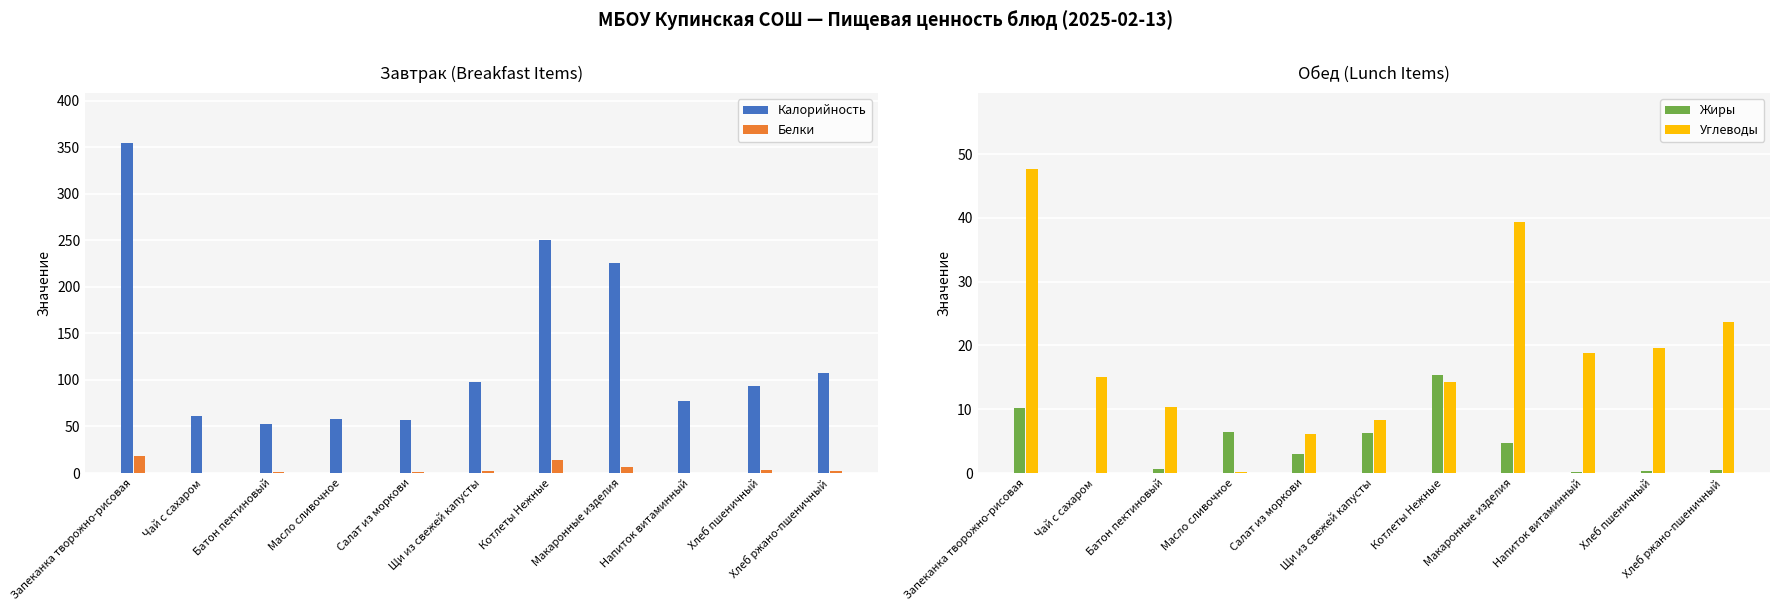

Between Батон пектиновый and Напиток витаминный, which series saw the biggest shift?

Калорийность